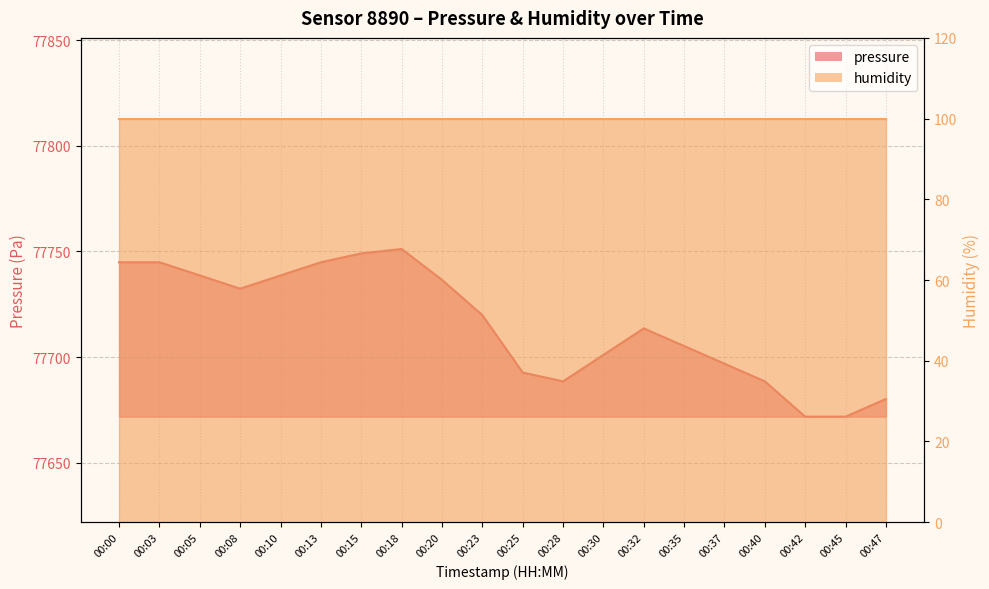

Approximately how many times larger is the value at 00:47 compared to 00:28?

1.0